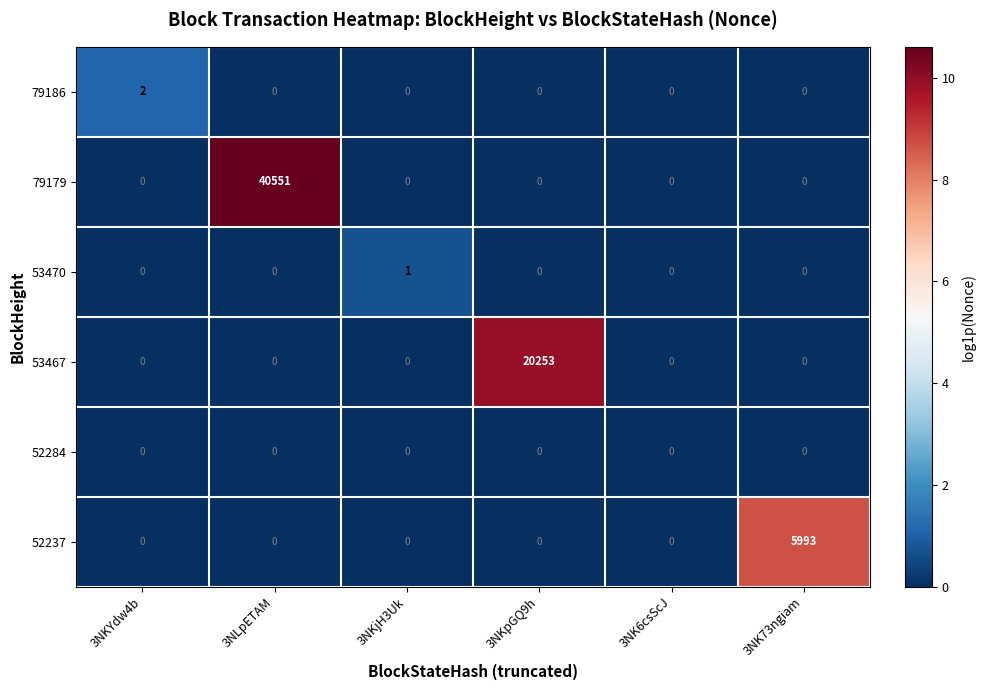

How many categories are shown in the chart?

6